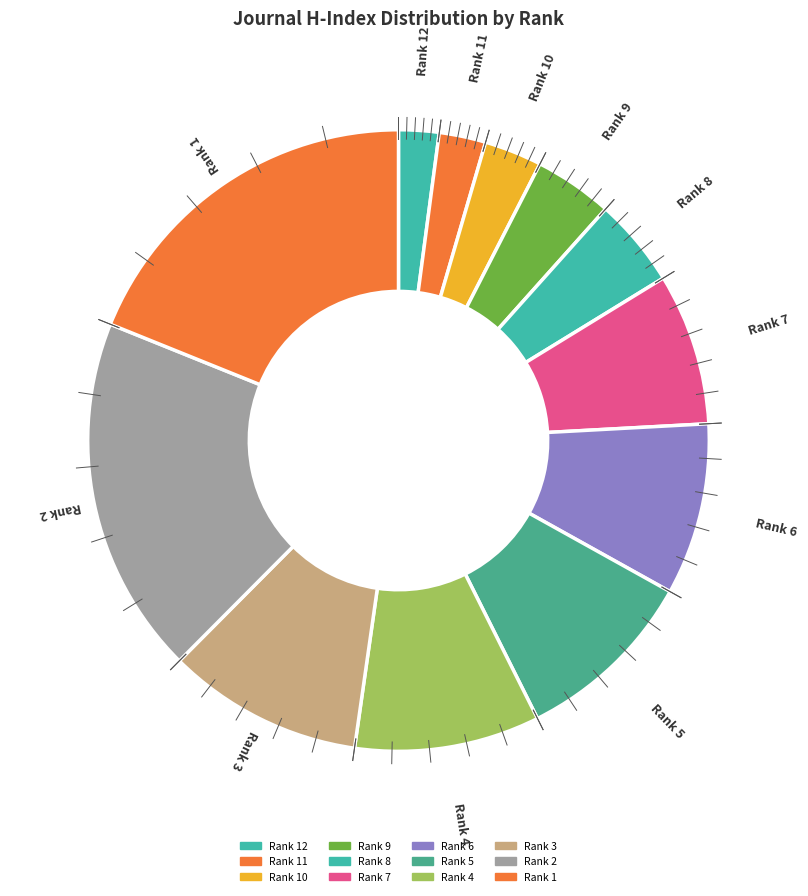

Do Rank 5 and Rank 6 together represent more than half of the pie?

No